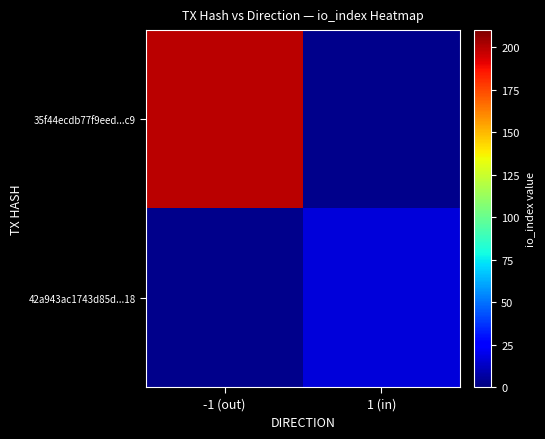

Is the value of 35f44ecdb77f9eed...c9 at 1 (in) greater than the value of 42a943ac1743d85d...18 at -1 (out)?

No